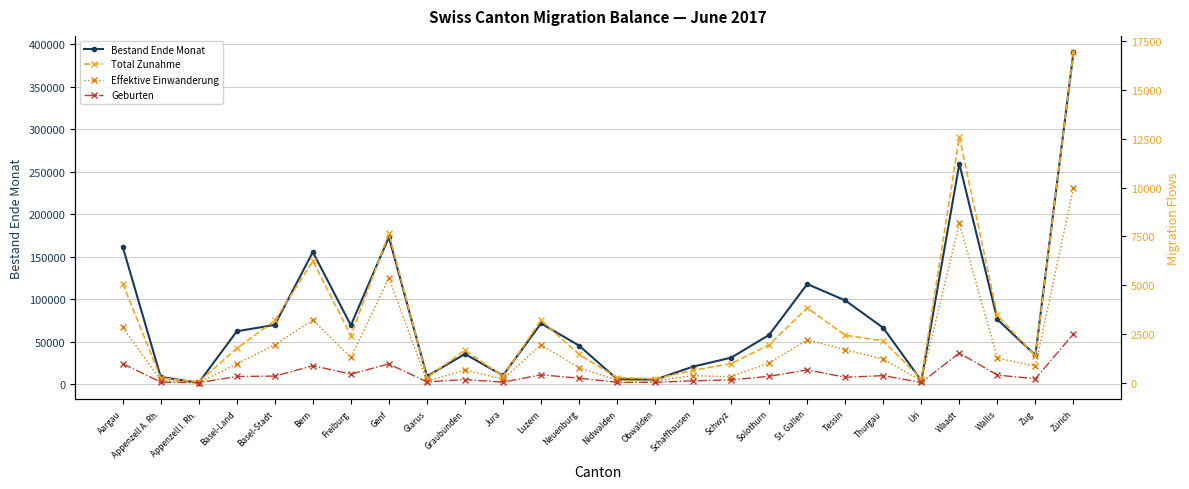

The Total Zunahme series shows 1456 at Neuenburg. True or false?

True